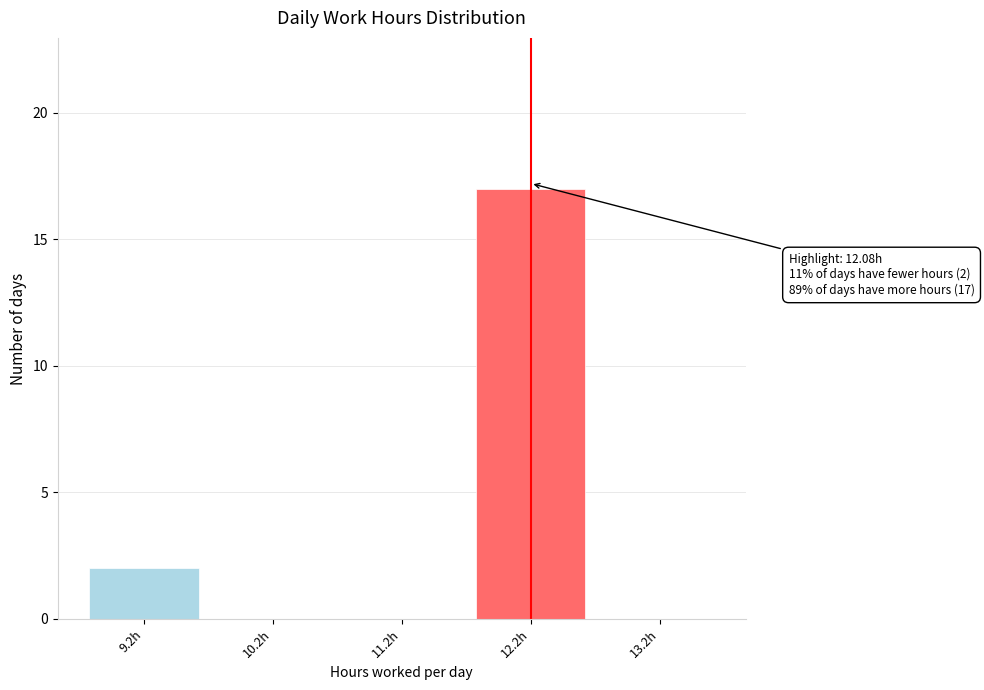

Reading left to right, what are all the values shown in this chart?

9.2h=2	10.2h=0	11.2h=0	12.2h=17	13.2h=0